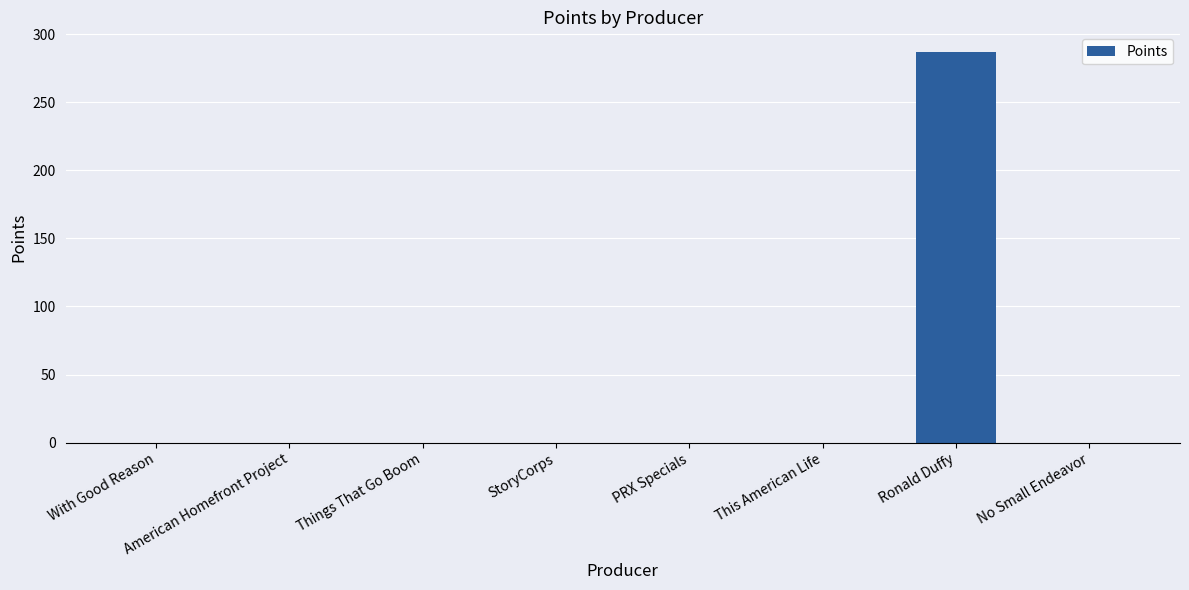

The chart shows a value of 92 at PRX Specials. True or false?

False